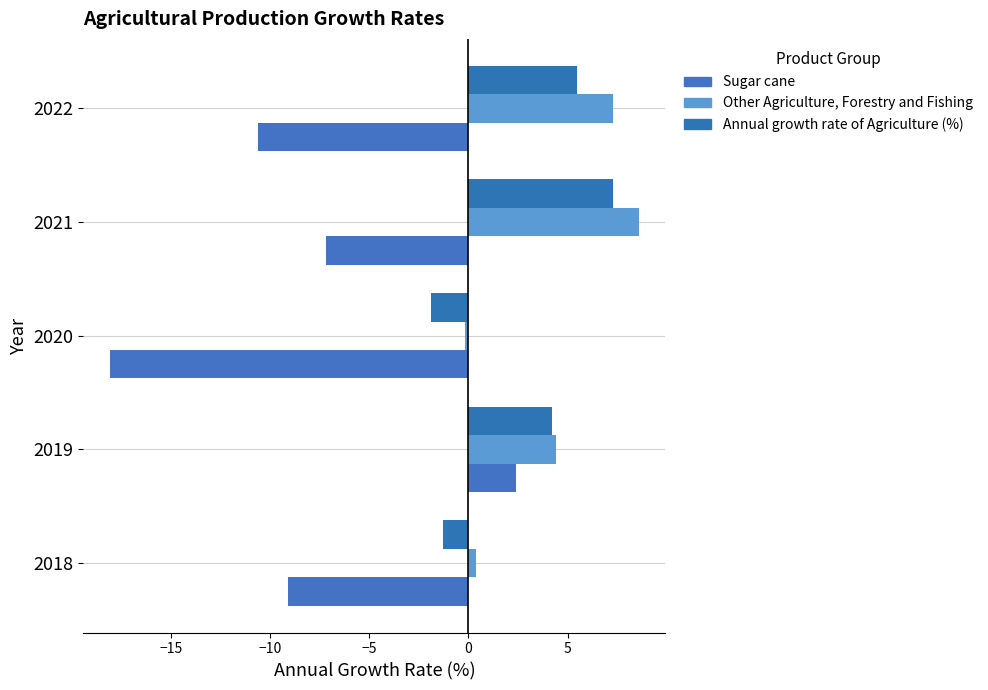

How many data points in Annual growth rate of Agriculture (%) are less than 4?

2